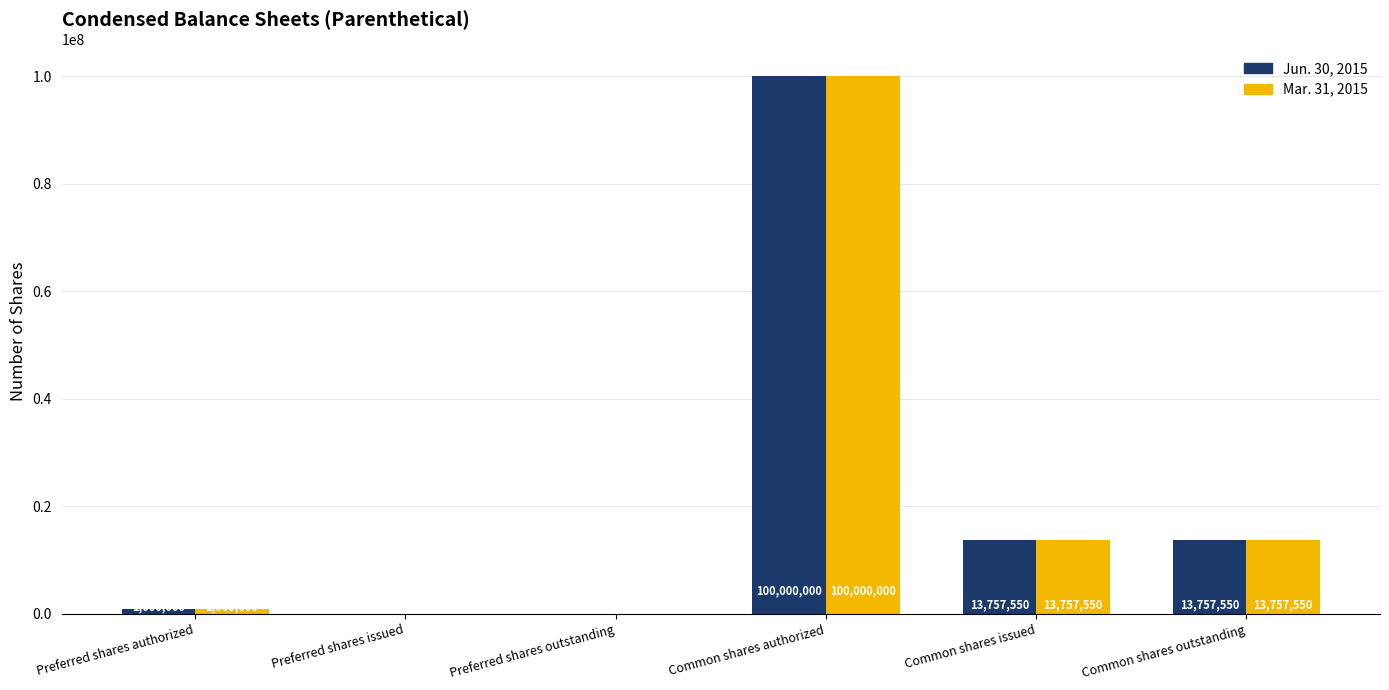

Are the bars grouped side by side (vs. stacked)?

Yes